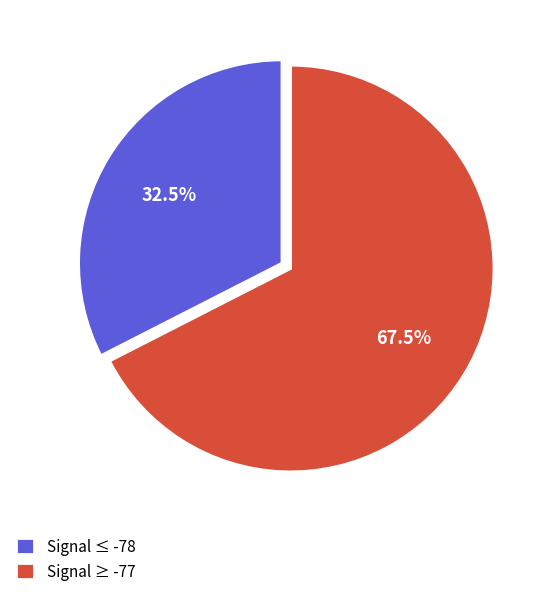

Rank the categories by value from highest to lowest.

Signal ≥ -77, Signal ≤ -78